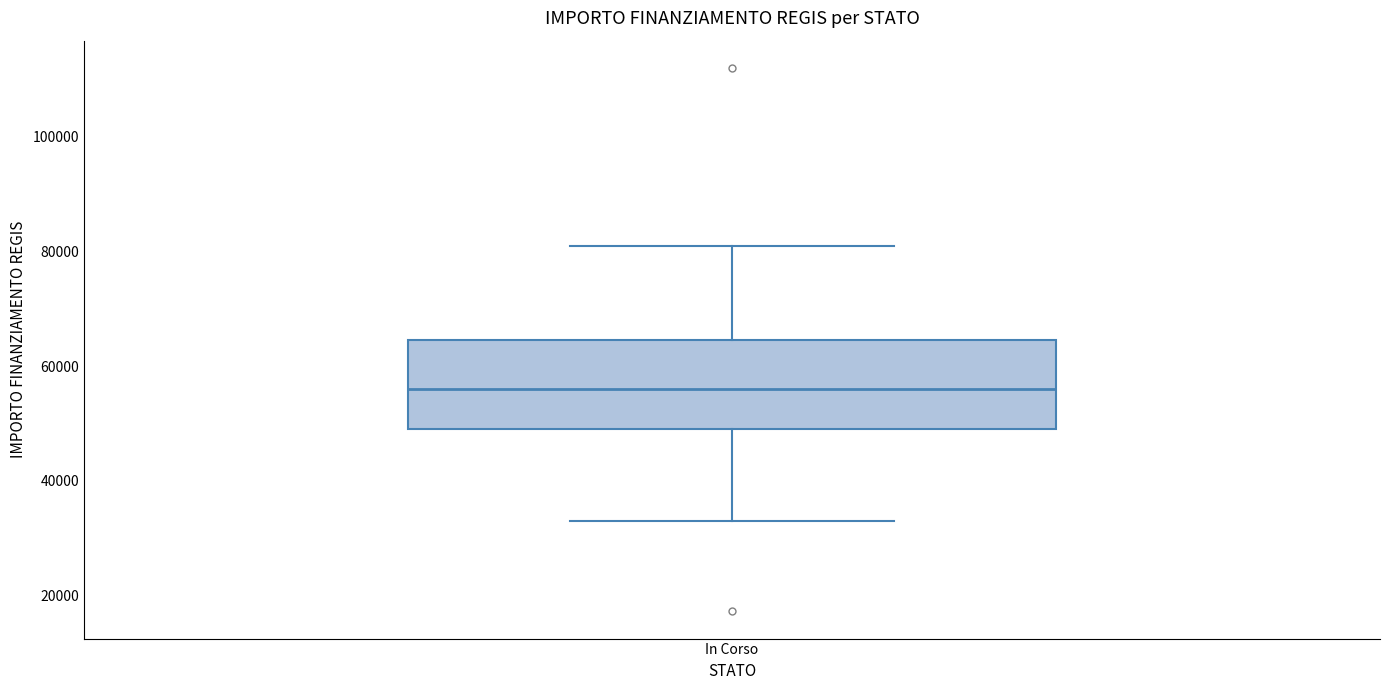

Transcribe this box plot: give where the median line is, the range the box spans, and where the two whiskers end, as read against the y-axis. The values are not printed on the chart, so give them approximately, as read against the axis.

median 56000, box 50000 to 64000, whiskers 32000 to 80000